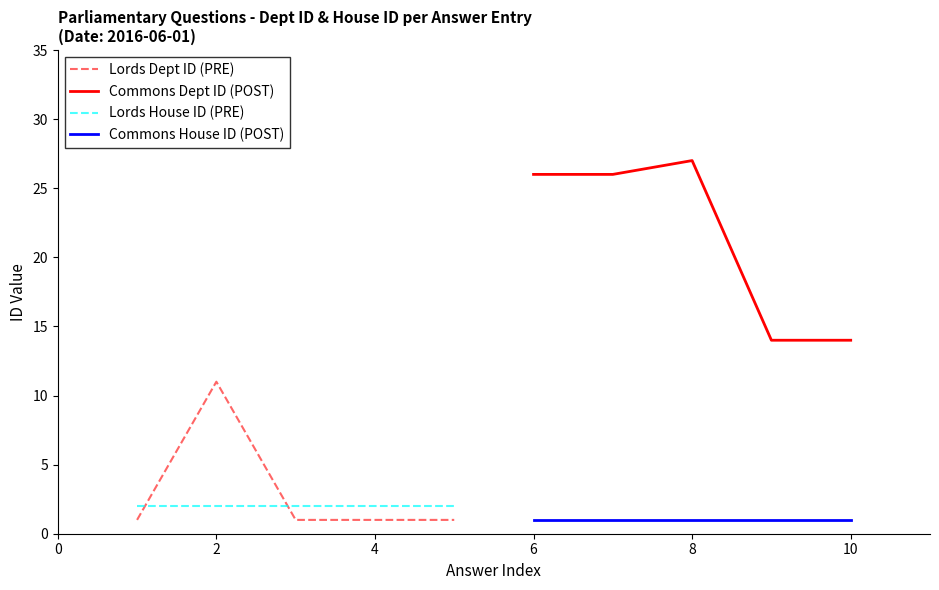

Does the chart display data point markers on the line(s)?

No